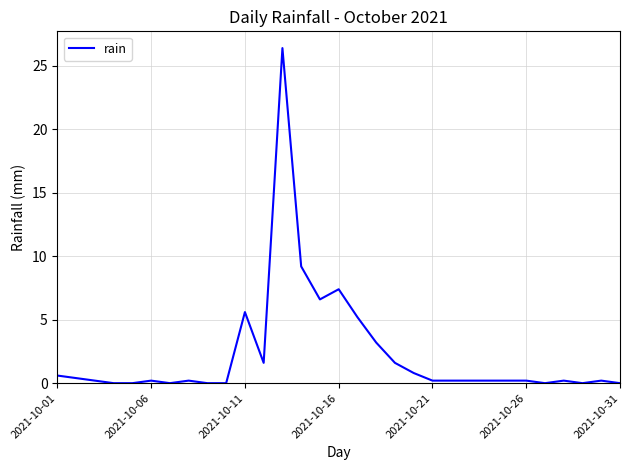

What is the maximum value shown in the chart?

26.4